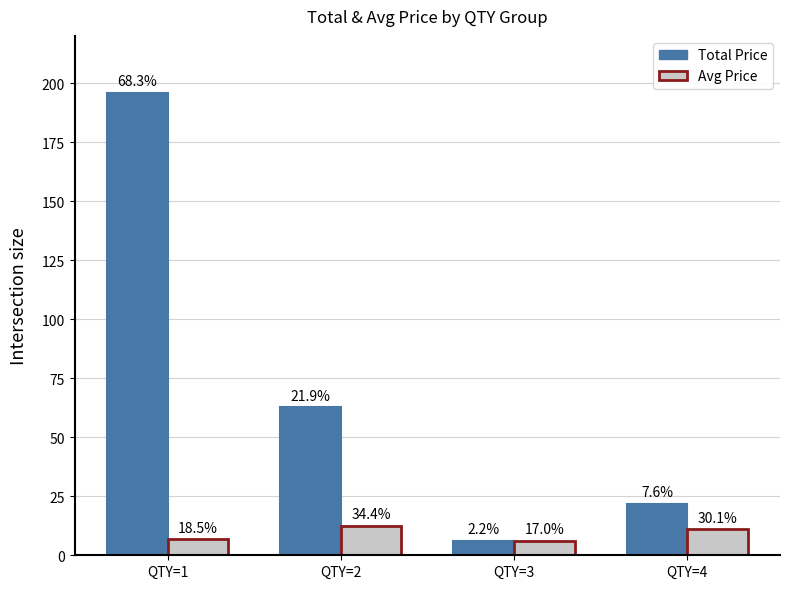

How many bars are there in total?

8